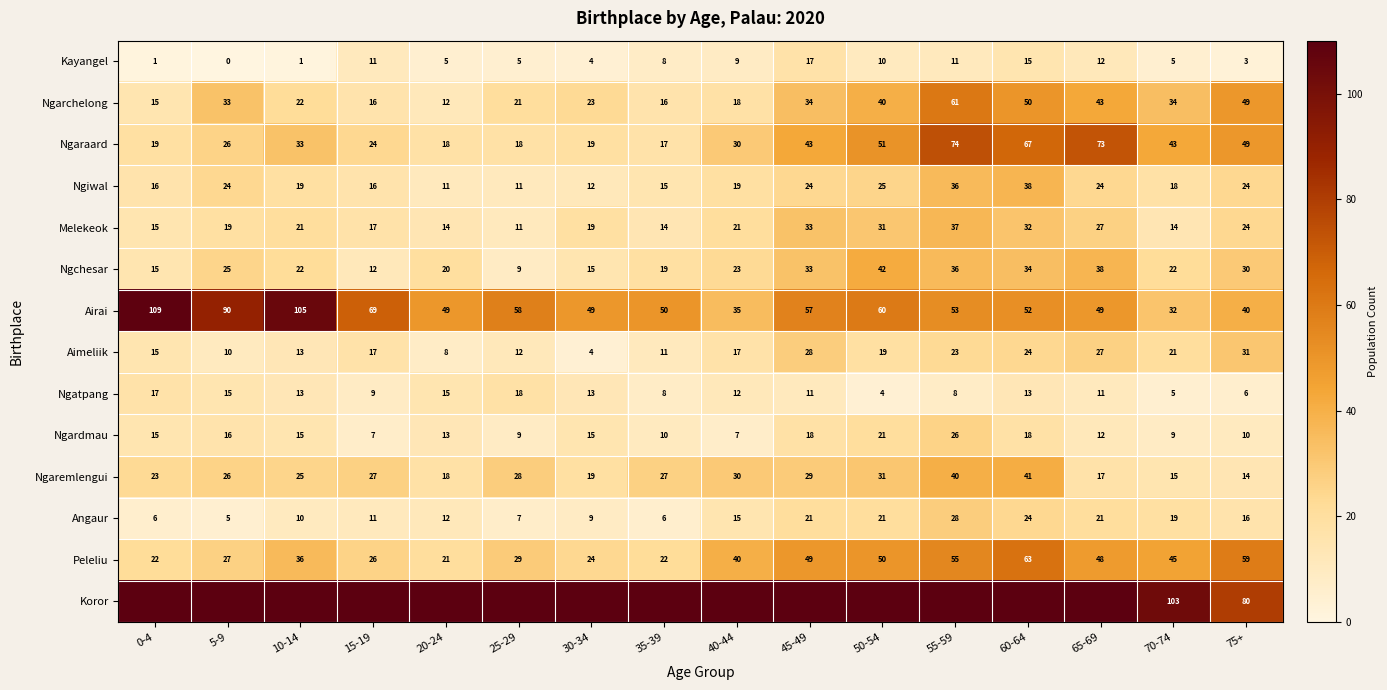

What is the difference between the highest and lowest values at 75+?

77